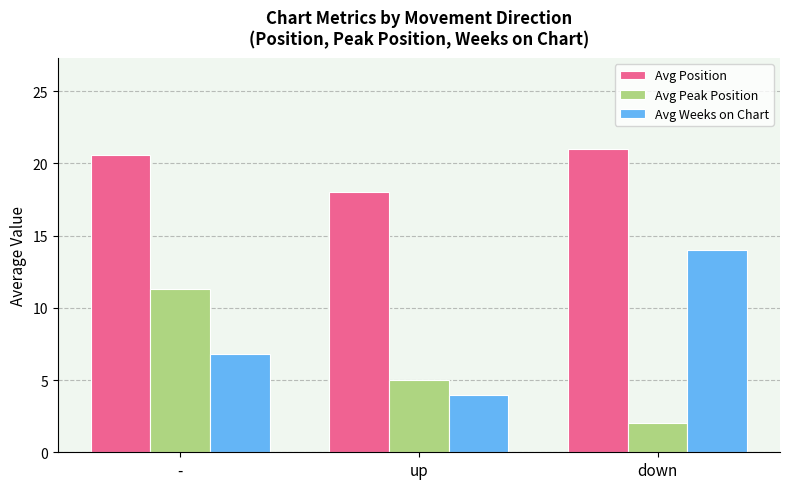

Between - and up, which series saw the biggest shift?

Avg Peak Position